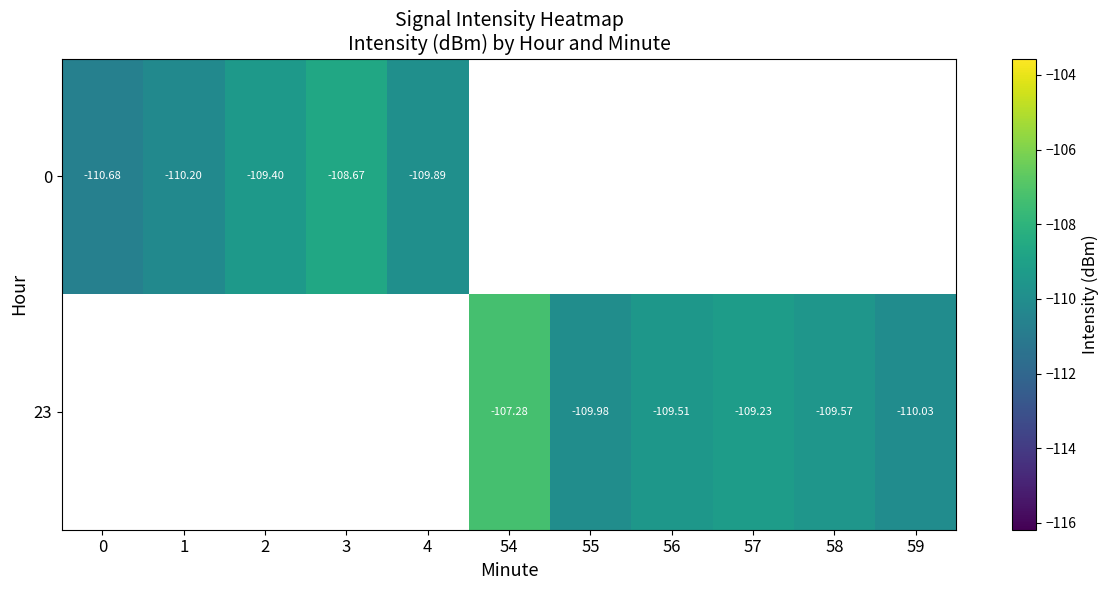

List the series in order of their peak value, lowest first.

0, 23